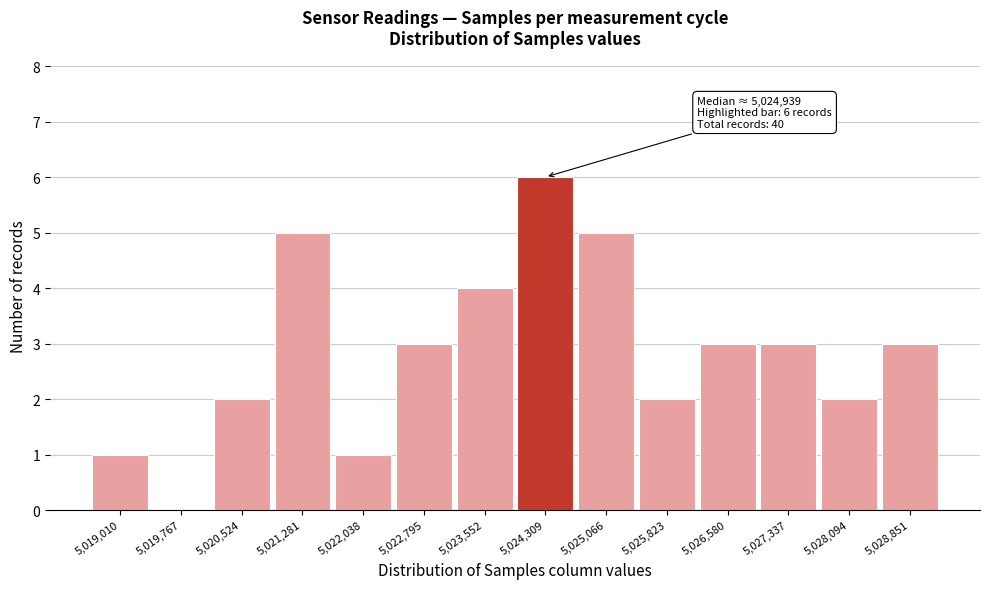

Reading right to left, list all the values displayed in this chart.

5,028,851=3	5,028,094=2	5,027,337=3	5,026,580=3	5,025,823=2	5,025,066=5	5,024,309=6	5,023,552=4	5,022,795=3	5,022,038=1	5,021,281=5	5,020,524=2	5,019,767=0	5,019,010=1